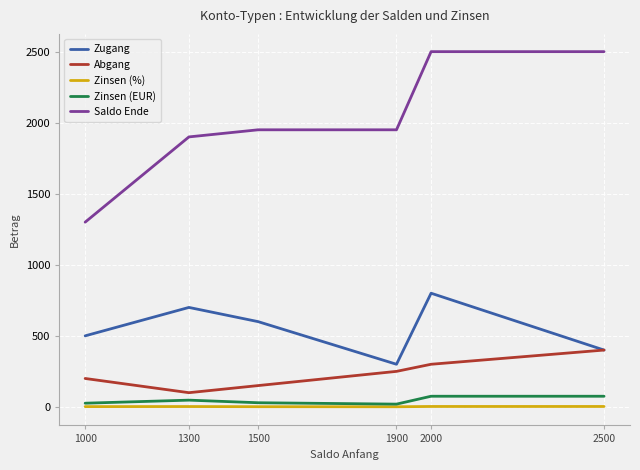

What is the minimum value shown in the chart?

1.0